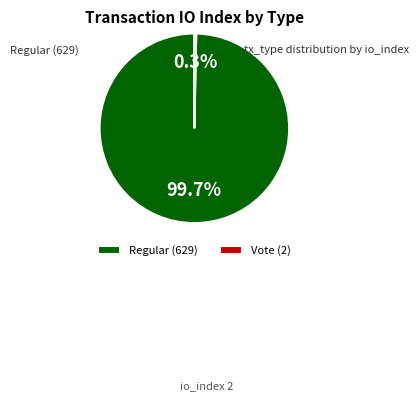

The Regular (629) slice represents 100% of the pie. True or false?

True